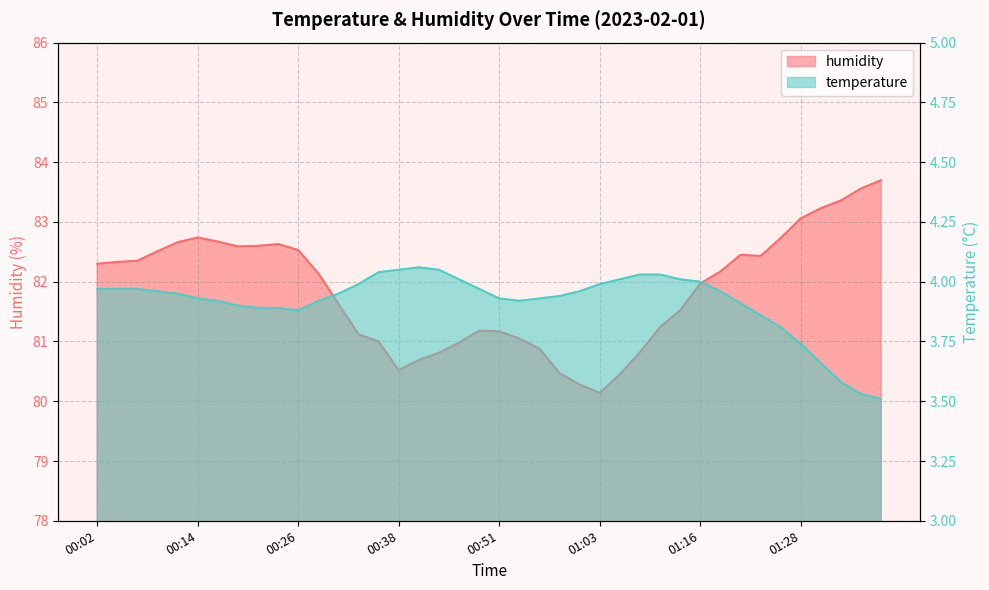

What is the average value of the humidity series?

81.9